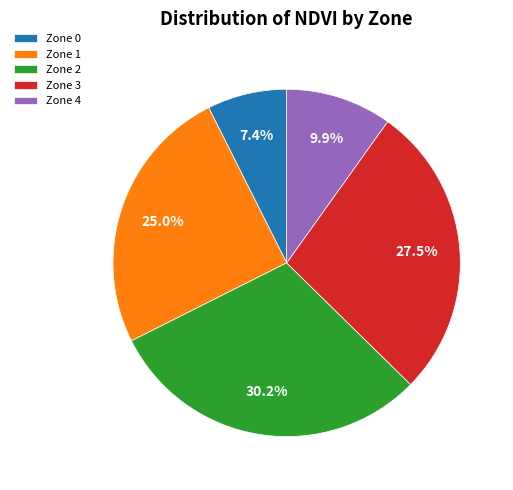

Rank the categories by value from lowest to highest.

Zone 0, Zone 4, Zone 1, Zone 3, Zone 2